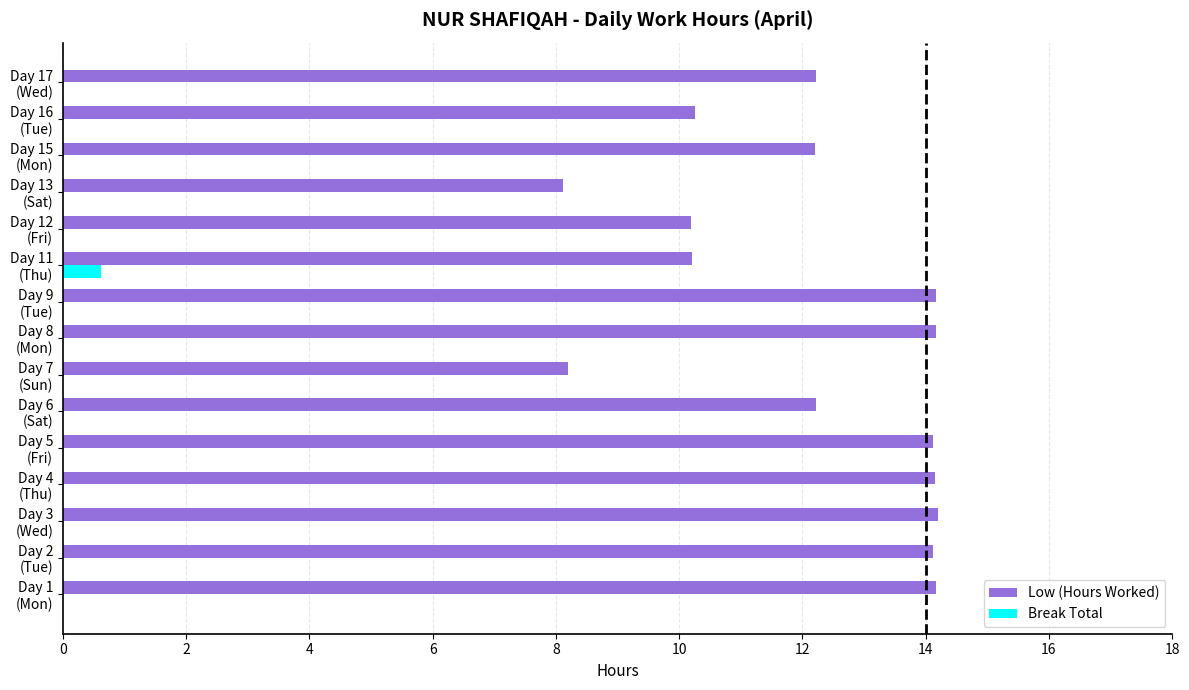

What is the sum of all Break Total values?

0.6